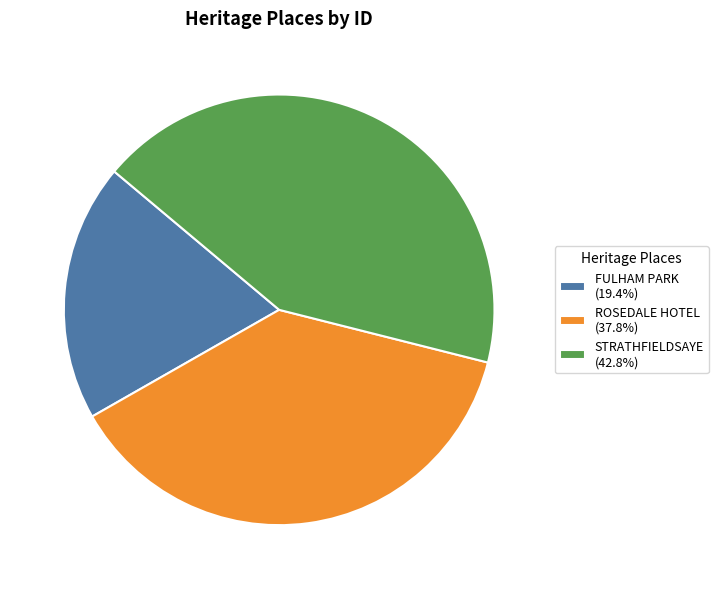

Combined, do STRATHFIELDSAYE (42.8%) and ROSEDALE HOTEL (37.8%) account for over 50%?

Yes